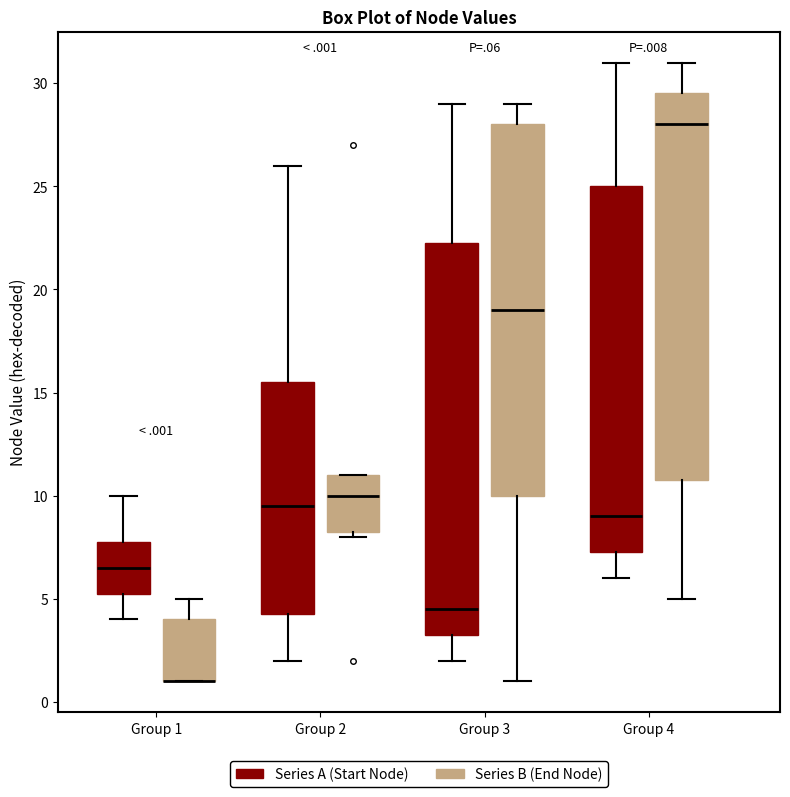

Reading left to right, read every box against the y-axis: the position of its median line, the range the box covers, and the ends of its whiskers. The values are not printed on the chart, so give them approximately, as read against the axis.

Group 1 (Series A (Start Node)): median 6.5, box 5.5 to 8.0, whiskers 4.0 to 10.0
Group 1 (Series B (End Node)): median 1.0 (drawn on the box's lower edge), box 1.0 to 4.0, whiskers 1.0 to 5.0
Group 2 (Series A (Start Node)): median 9.5, box 4.5 to 15.5, whiskers 2.0 to 26.0
Group 2 (Series B (End Node)): median 10.0, box 8.5 to 11.0, whiskers 8.0 to 11.0
Group 3 (Series A (Start Node)): median 4.5, box 3.5 to 22.5, whiskers 2.0 to 29.0
Group 3 (Series B (End Node)): median 19.0, box 10.0 to 28.0, whiskers 1.0 to 29.0
Group 4 (Series A (Start Node)): median 9.0, box 7.5 to 25.0, whiskers 6.0 to 31.0
Group 4 (Series B (End Node)): median 28.0, box 11.0 to 29.5, whiskers 5.0 to 31.0